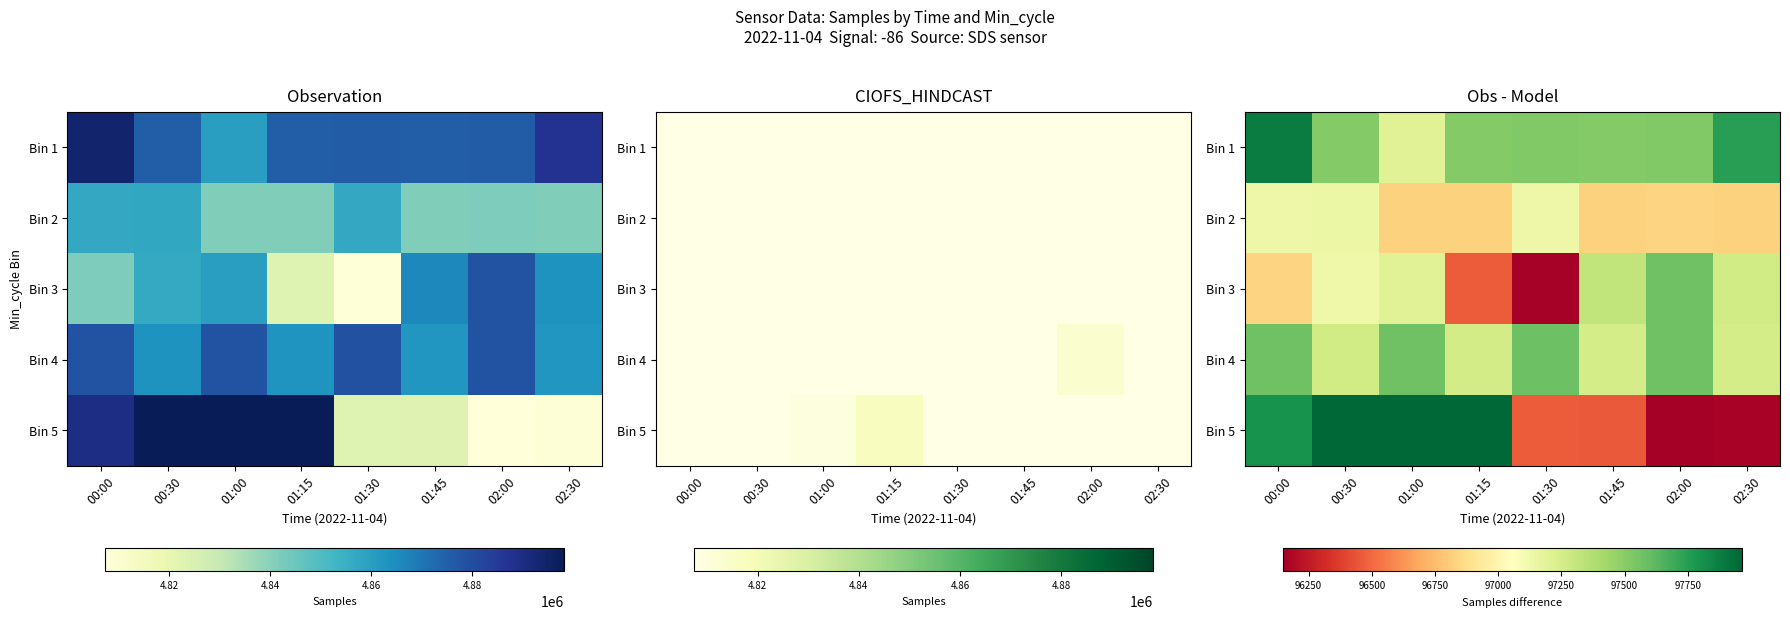

Between 01:30 and 01:00, which is larger?

01:30